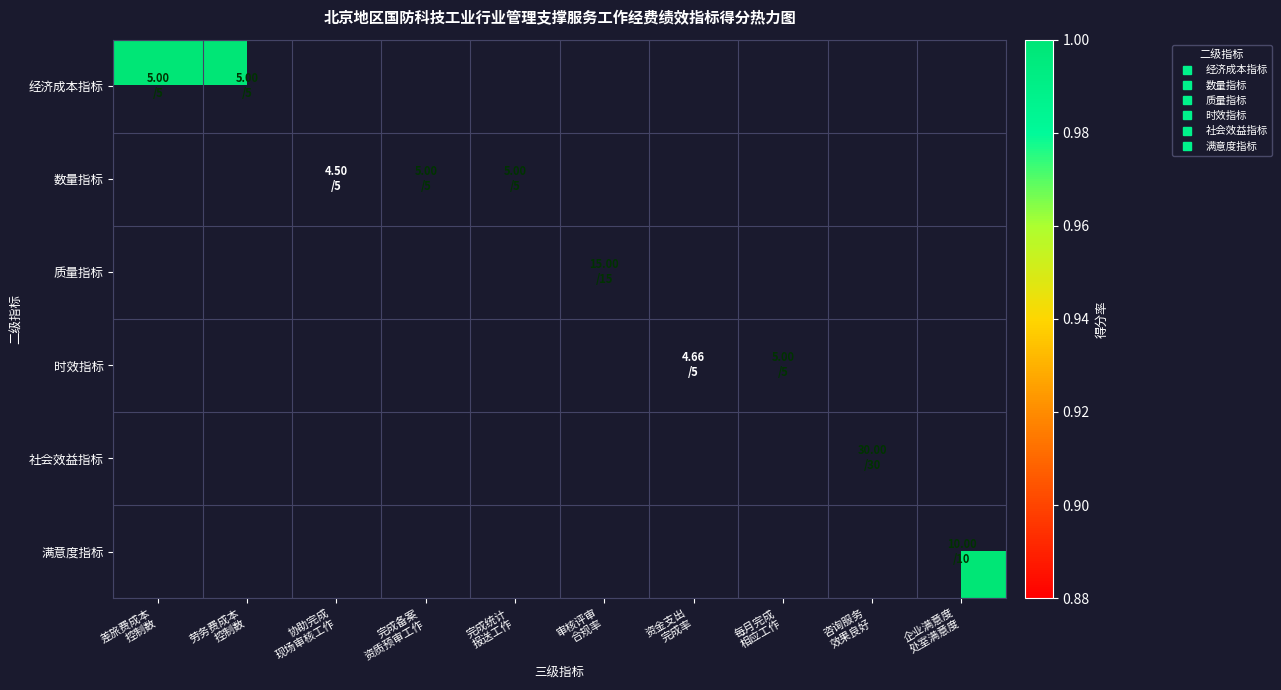

Reading left to right, list all the values displayed in this chart.

经济成本指标: 差旅费成本
控制数=1.0	劳务费成本
控制数=1.0	协助完成
现场审核工作=0.0	完成备案
资质预审工作=0.0	完成统计
报送工作=0.0	审核评审
合规率=0.0	资金支出
完成率=0.0	每月完成
相应工作=0.0	咨询服务
效果良好=0.0	企业满意度
处室满意度=0.0
数量指标: 差旅费成本
控制数=0.0	劳务费成本
控制数=0.0	协助完成
现场审核工作=0.9	完成备案
资质预审工作=1.0	完成统计
报送工作=1.0	审核评审
合规率=0.0	资金支出
完成率=0.0	每月完成
相应工作=0.0	咨询服务
效果良好=0.0	企业满意度
处室满意度=0.0
质量指标: 差旅费成本
控制数=0.0	劳务费成本
控制数=0.0	协助完成
现场审核工作=0.0	完成备案
资质预审工作=0.0	完成统计
报送工作=0.0	审核评审
合规率=1.0	资金支出
完成率=0.0	每月完成
相应工作=0.0	咨询服务
效果良好=0.0	企业满意度
处室满意度=0.0
时效指标: 差旅费成本
控制数=0.0	劳务费成本
控制数=0.0	协助完成
现场审核工作=0.0	完成备案
资质预审工作=0.0	完成统计
报送工作=0.0	审核评审
合规率=0.0	资金支出
完成率=0.9	每月完成
相应工作=1.0	咨询服务
效果良好=0.0	企业满意度
处室满意度=0.0
社会效益指标: 差旅费成本
控制数=0.0	劳务费成本
控制数=0.0	协助完成
现场审核工作=0.0	完成备案
资质预审工作=0.0	完成统计
报送工作=0.0	审核评审
合规率=0.0	资金支出
完成率=0.0	每月完成
相应工作=0.0	咨询服务
效果良好=1.0	企业满意度
处室满意度=0.0
满意度指标: 差旅费成本
控制数=0.0	劳务费成本
控制数=0.0	协助完成
现场审核工作=0.0	完成备案
资质预审工作=0.0	完成统计
报送工作=0.0	审核评审
合规率=0.0	资金支出
完成率=0.0	每月完成
相应工作=0.0	咨询服务
效果良好=0.0	企业满意度
处室满意度=1.0